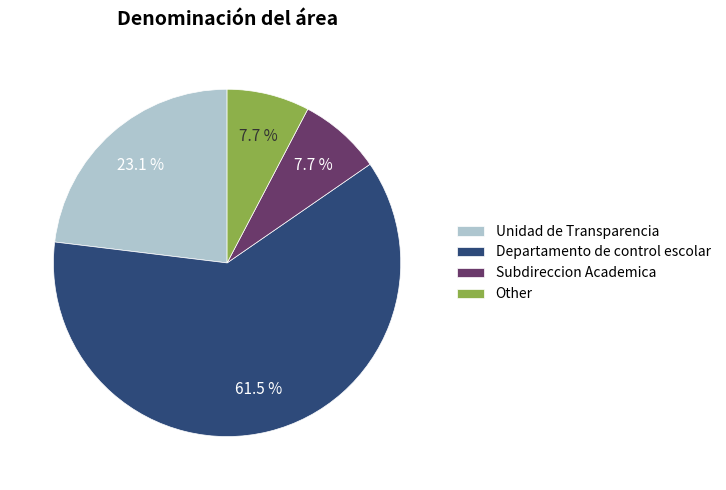

How many segments does this pie chart have?

4